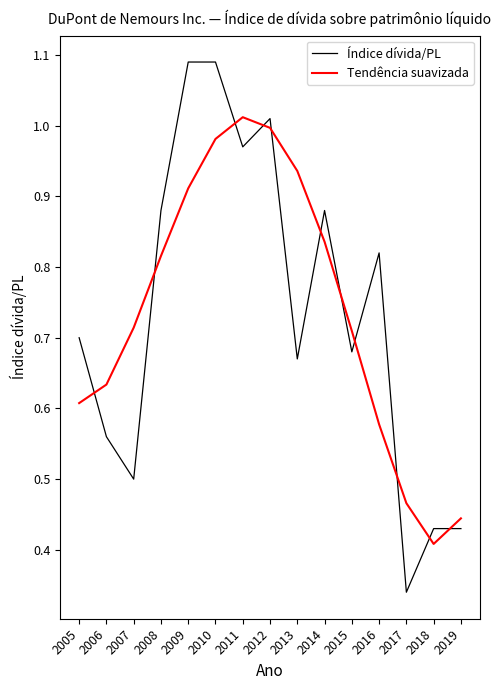

Count the number of categories in the chart.

15